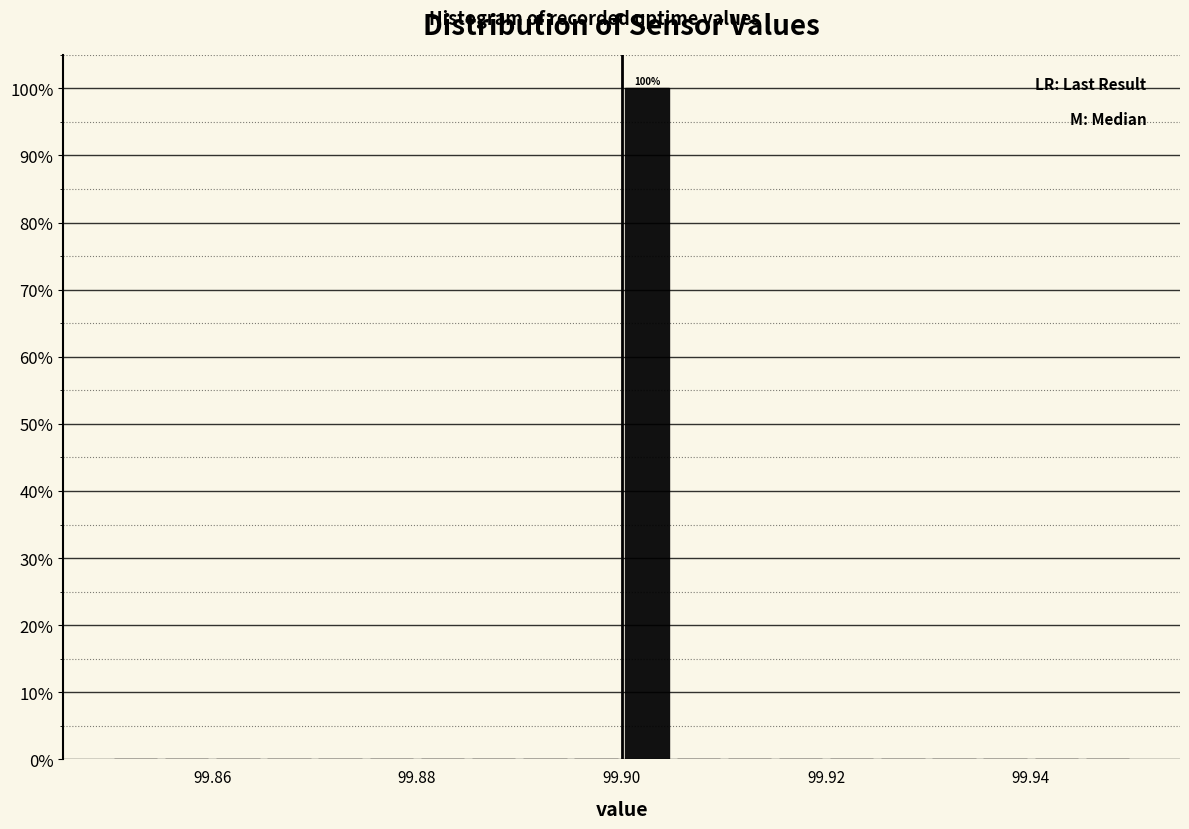

Around what value on the x-axis is the tallest bar? Give the approximate position of its centre, as read against the axis.

99.902